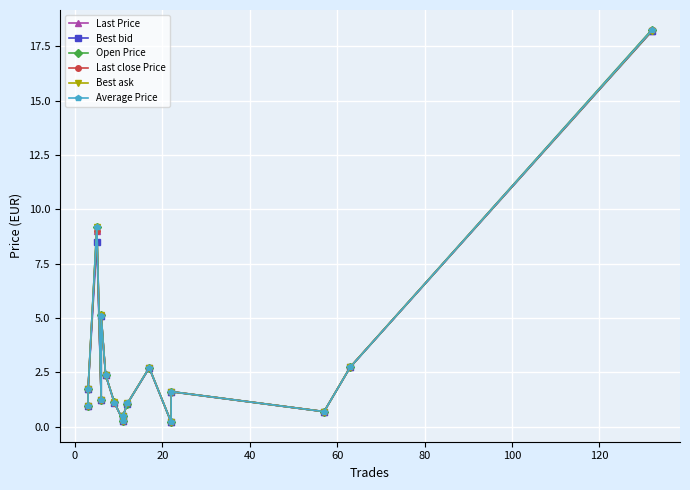

True or false: Open Price has more than 0 interior local peaks.

True